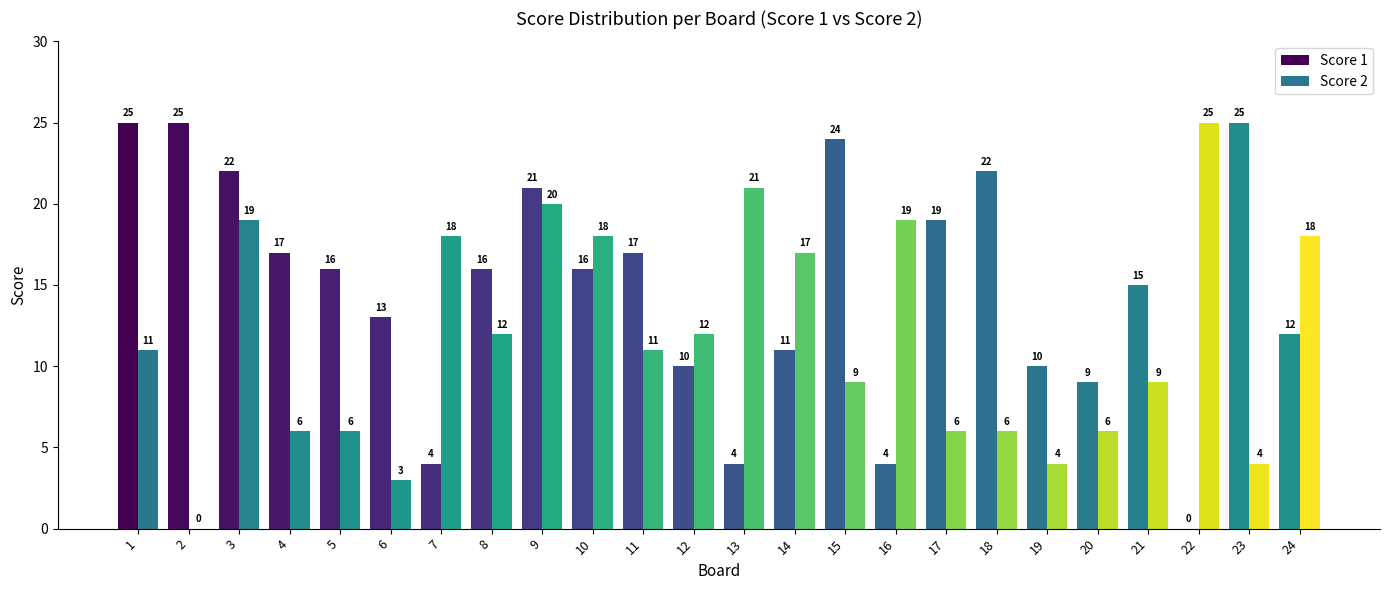

Count the number of categories in the chart.

24